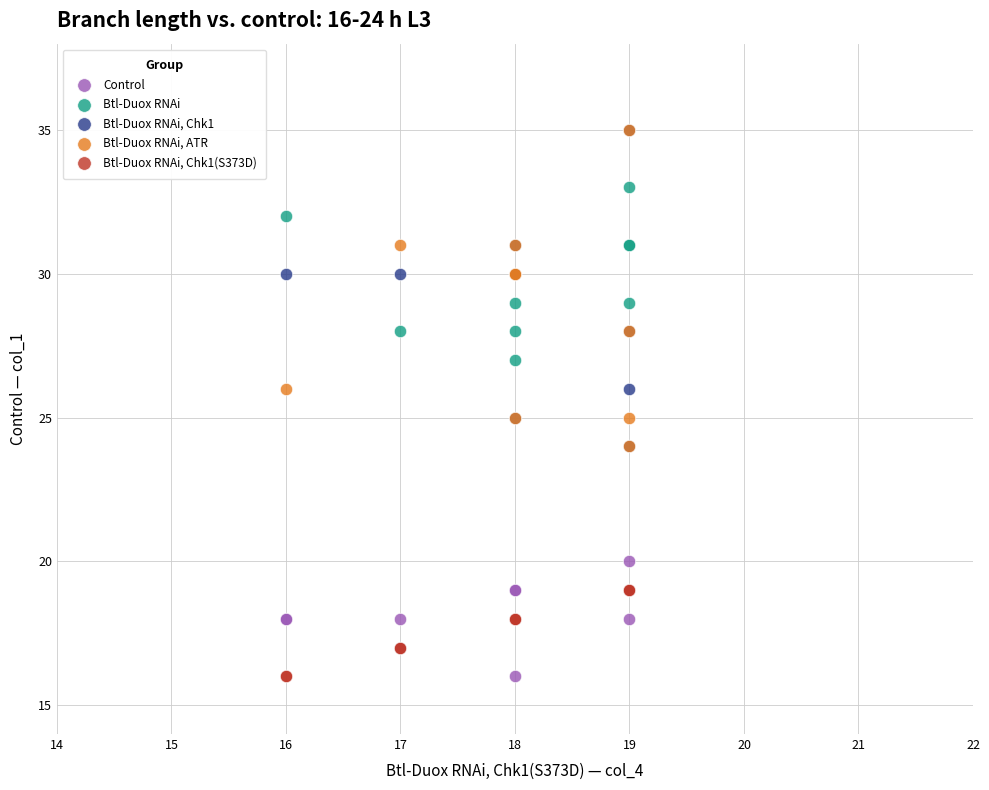

What are all the series names shown in the legend?

Control, Btl-Duox RNAi, Btl-Duox RNAi, Chk1, Btl-Duox RNAi, ATR, Btl-Duox RNAi, Chk1(S373D)